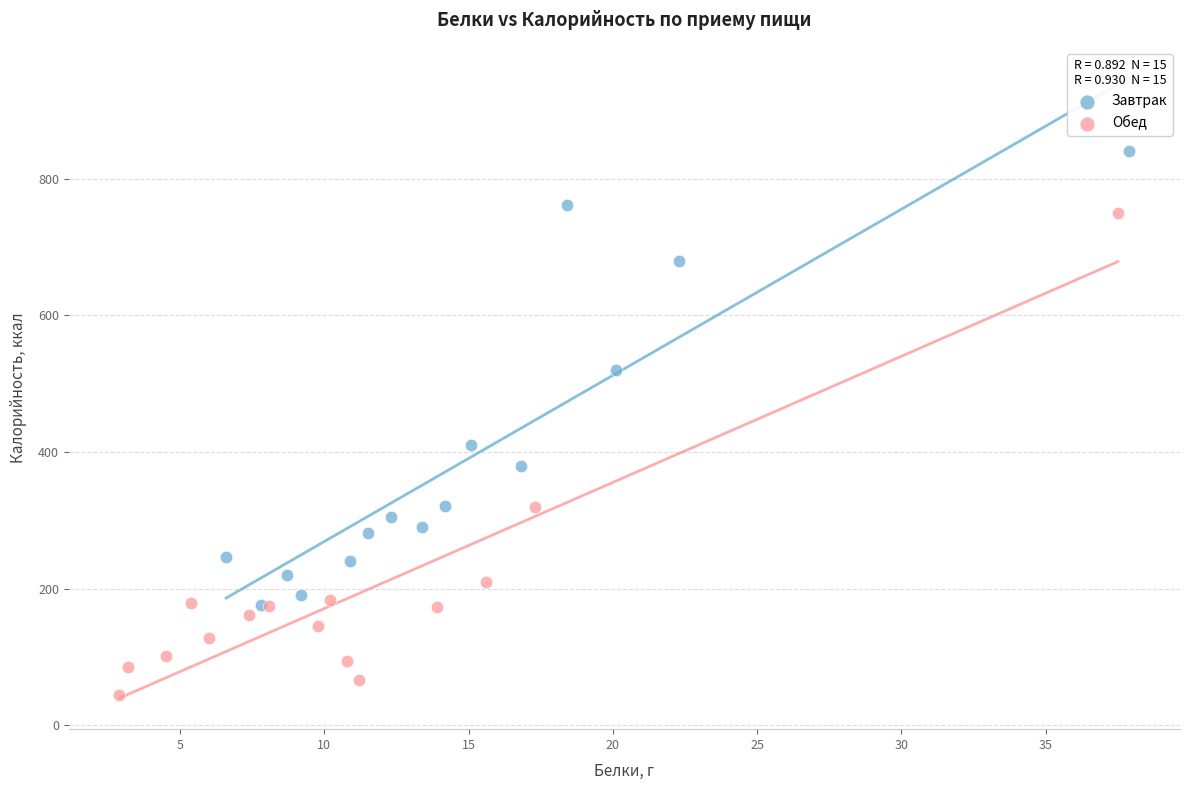

Which series has the widest spread of Y values?

Обед